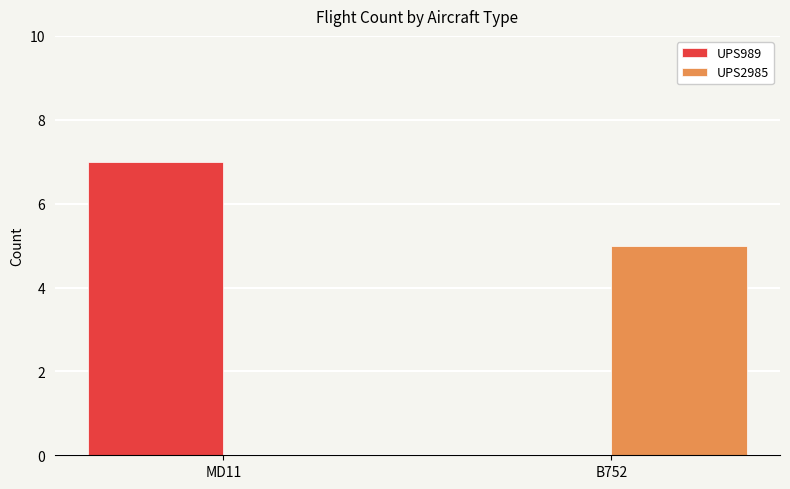

What is the sum of all UPS989 values?

7